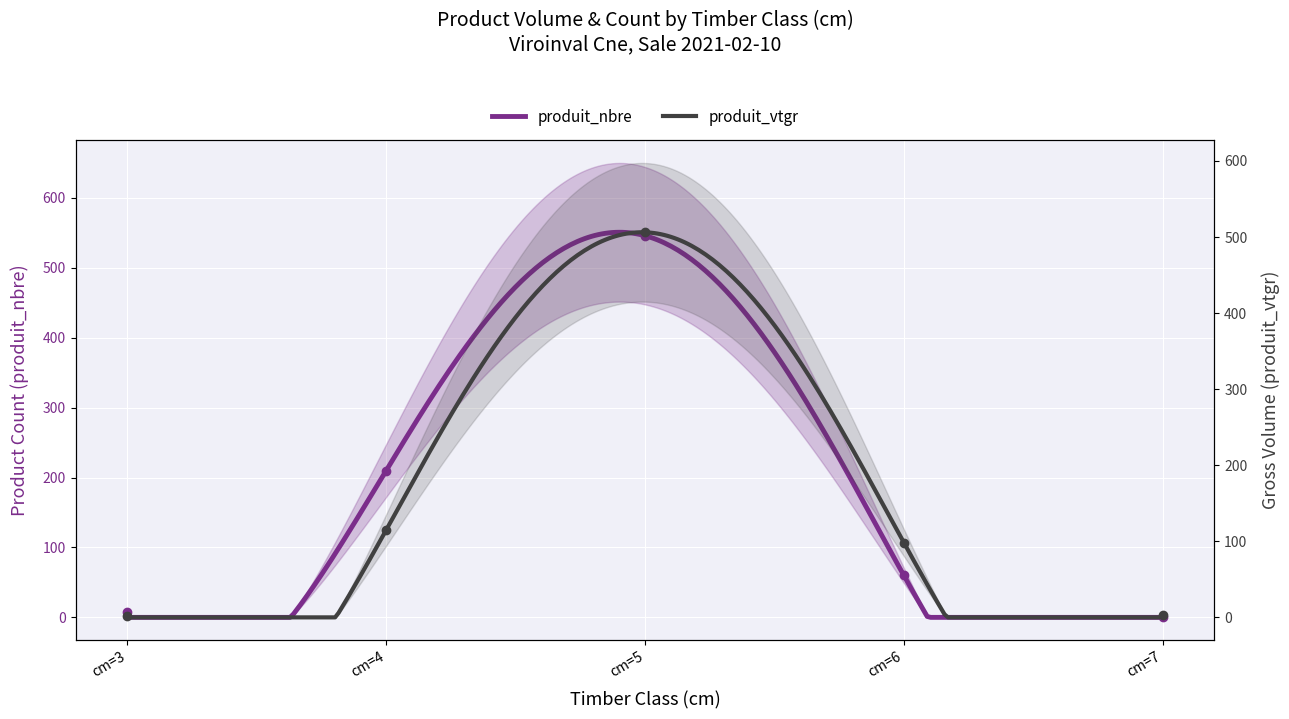

After their last crossing, which series has the higher values: produit_nbre or produit_vtgr?

produit_vtgr